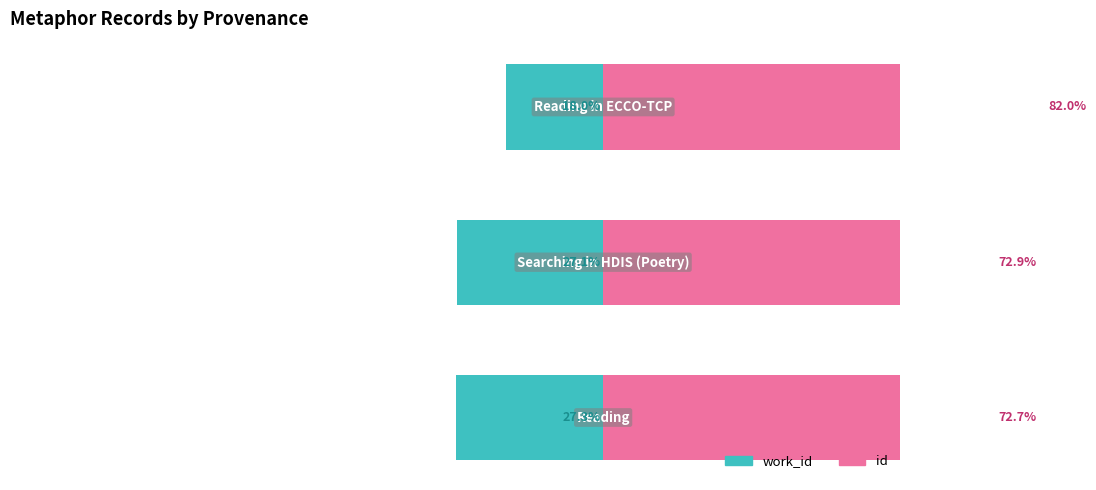

Is it true that work_id equals -27.1 at 1?

True